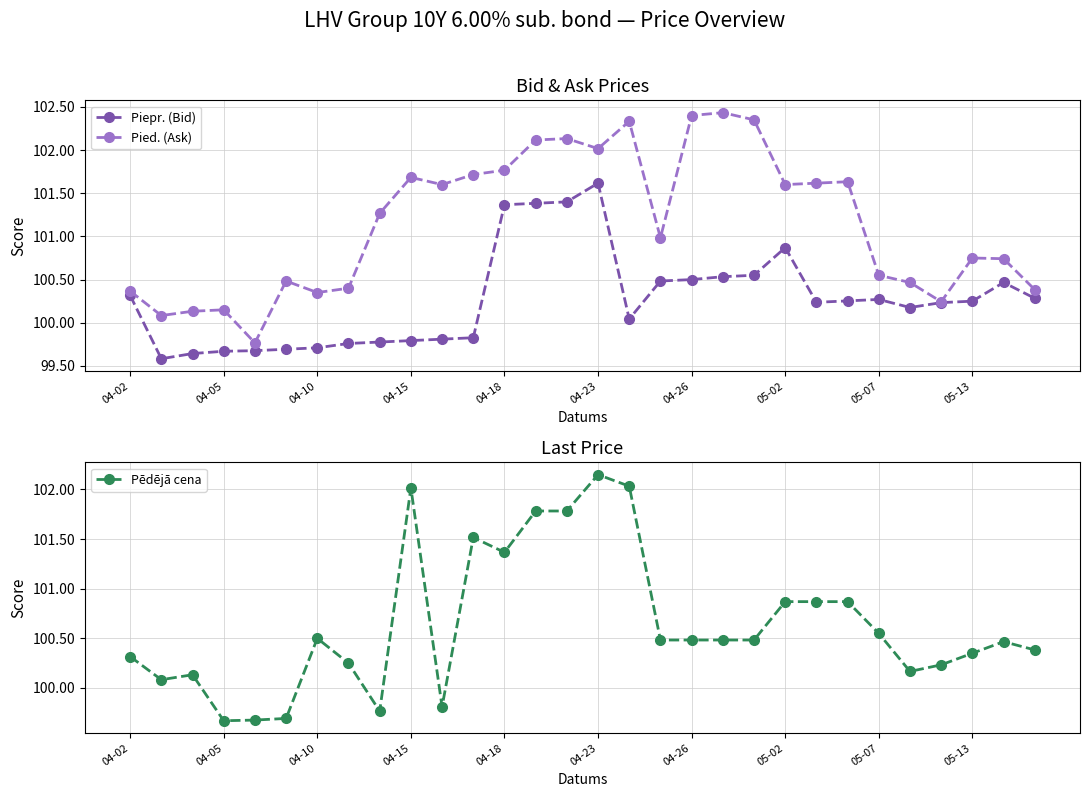

The Pied. (Ask) series shows 24.3 at 04-23. True or false?

False